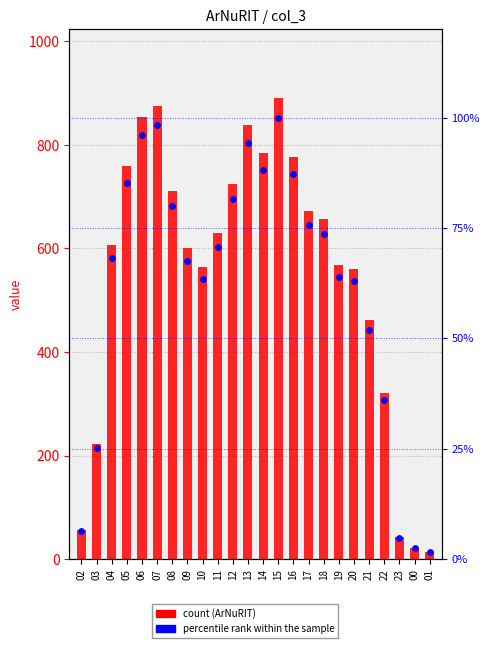

What are all the series names shown in the legend?

ArNuRIT, percentile rank within the sample